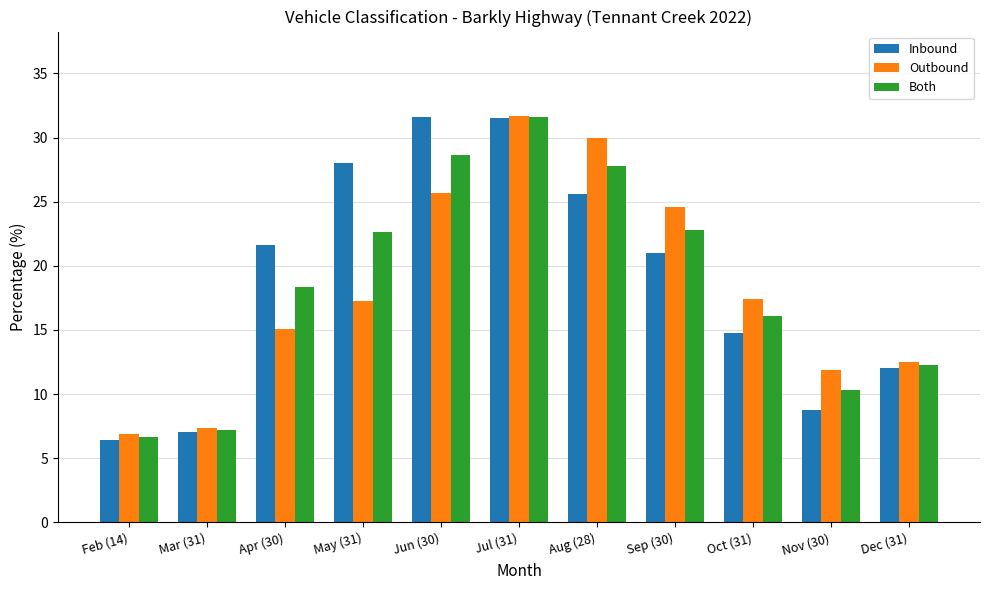

Rank the series at May (31) from highest to lowest value.

Inbound, Both, Outbound